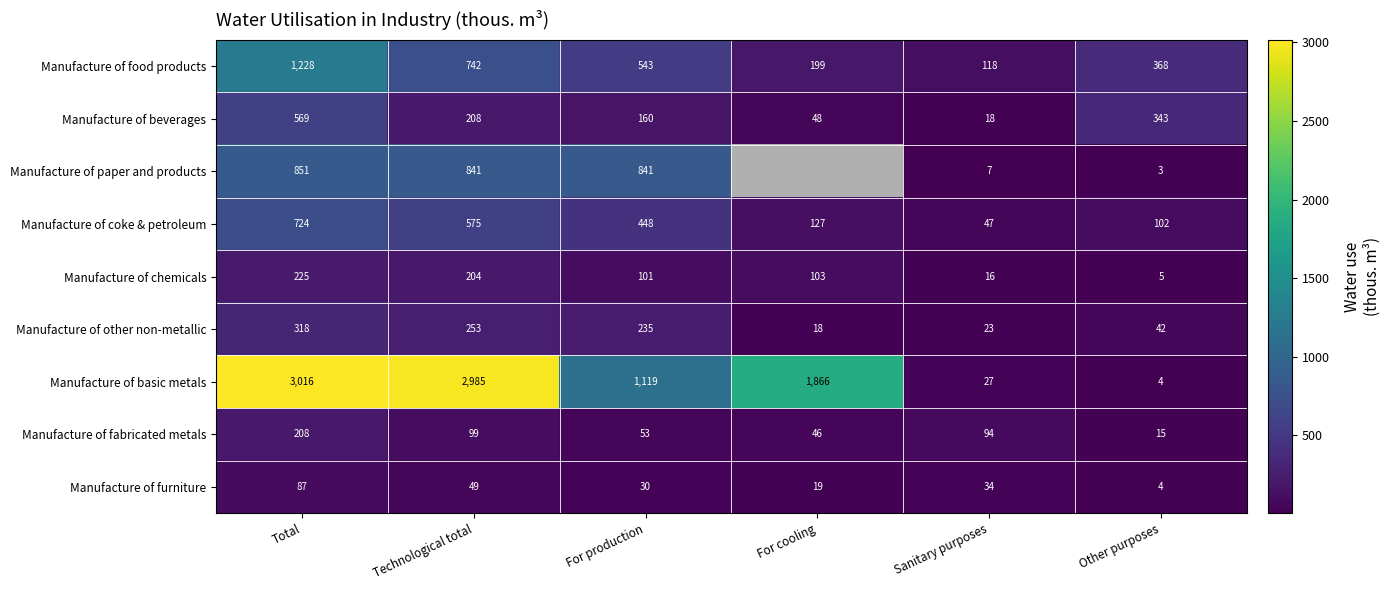

What is the difference between the highest and lowest values at For production?

1089